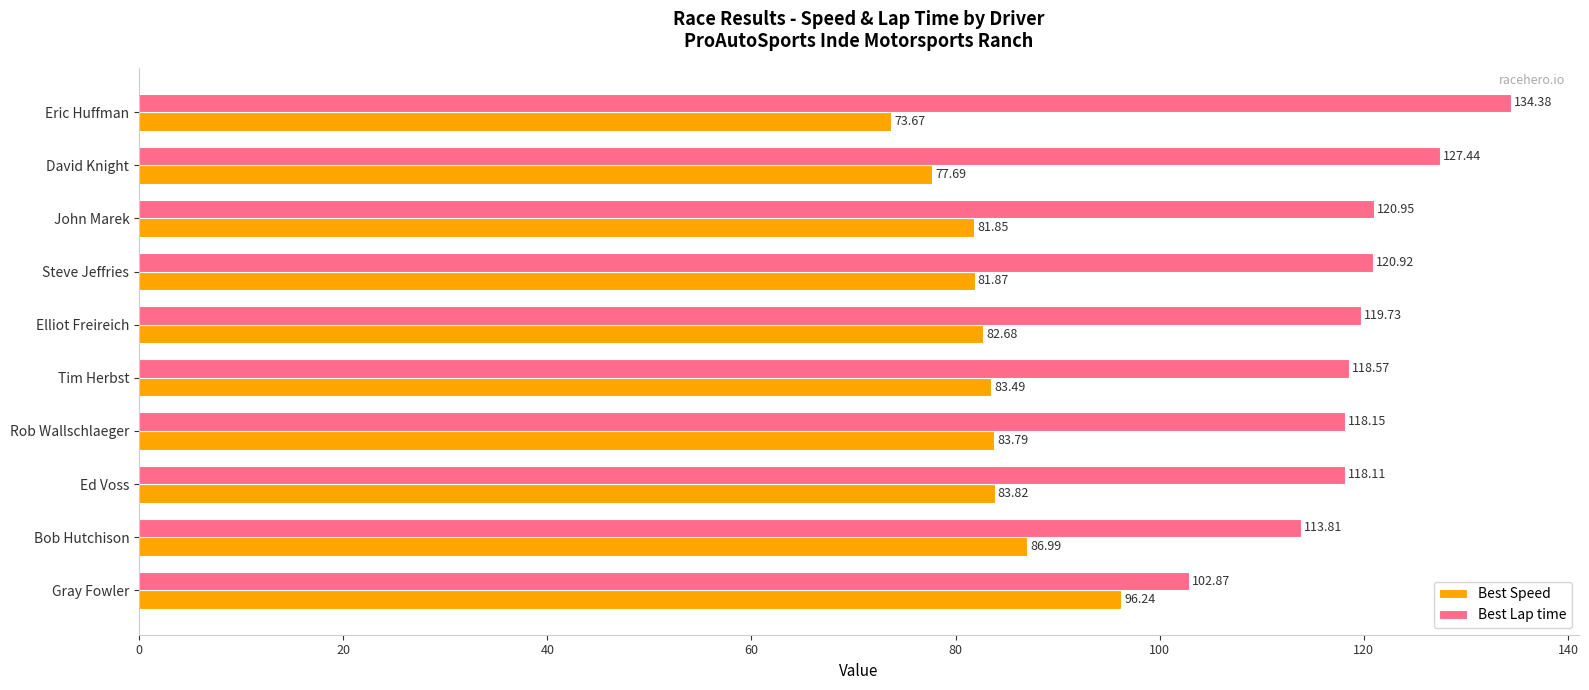

What is the lowest value of the Best Lap time series?

102.9